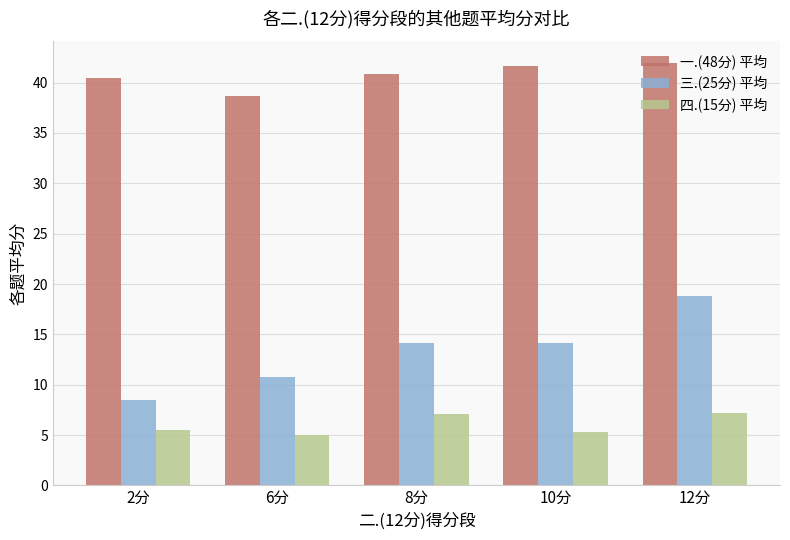

What is the smallest value displayed?

5.0